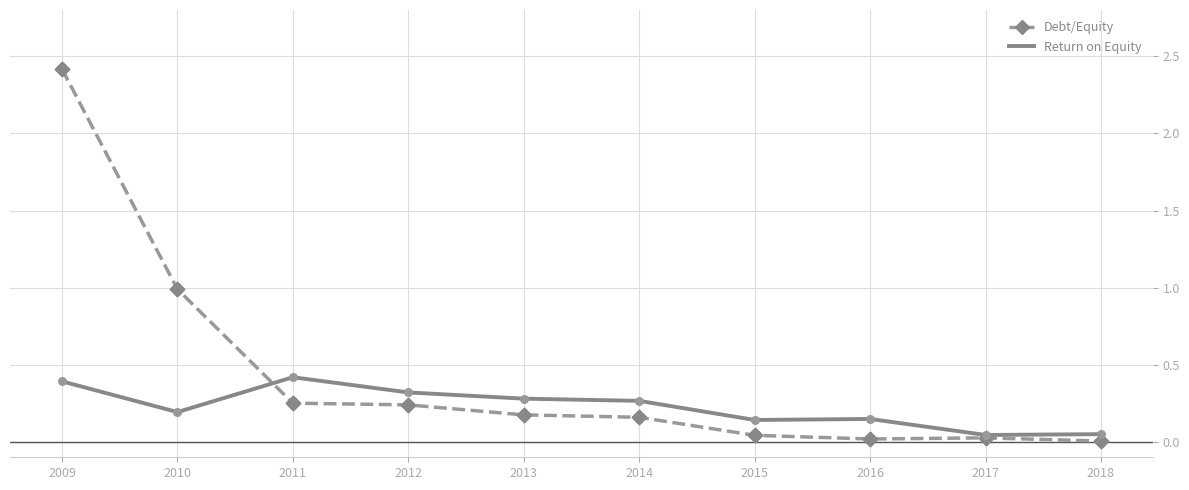

Which series has the largest range (max minus min)?

Debt/Equity